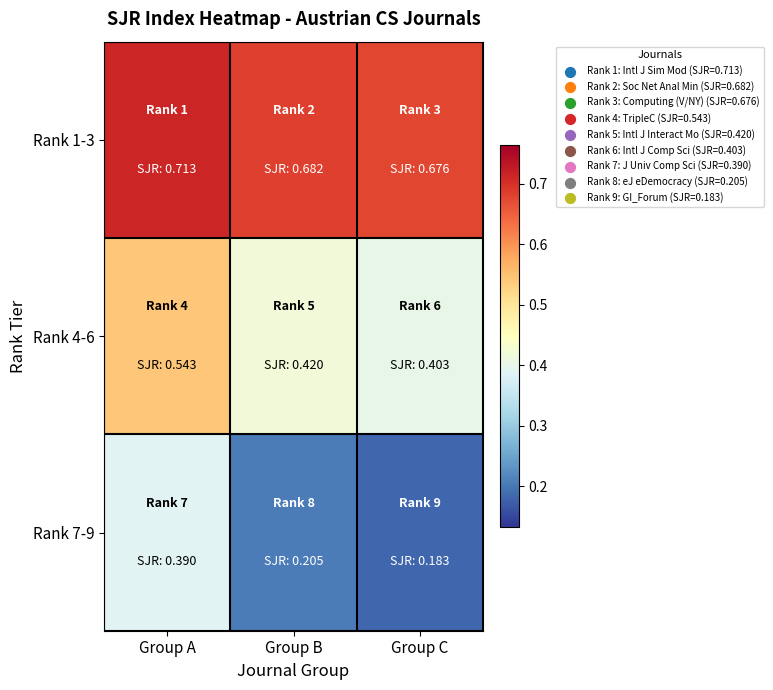

At which category does the chart reach its peak across all series?

Group A